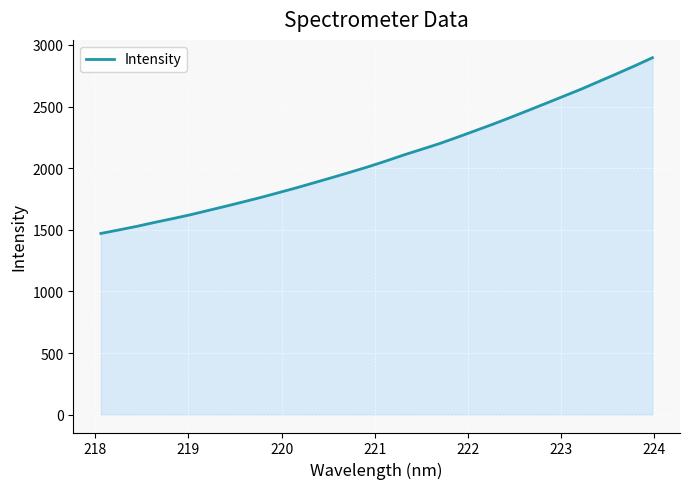

How many values are below 2057?

16